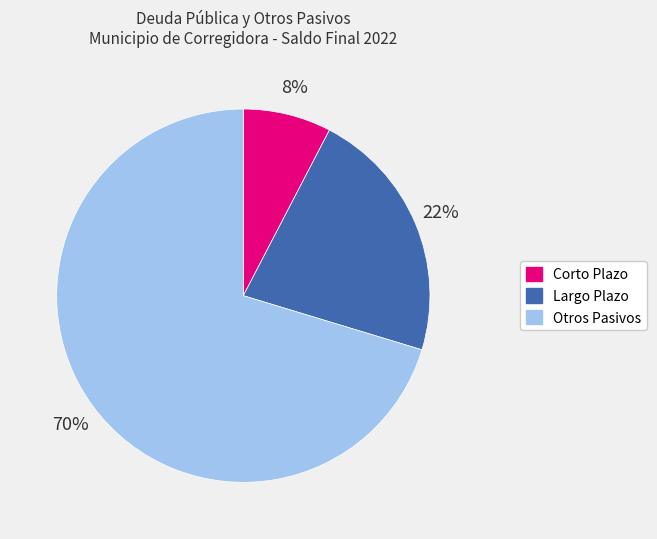

Rank the categories by value from highest to lowest.

Otros Pasivos, Largo Plazo, Corto Plazo